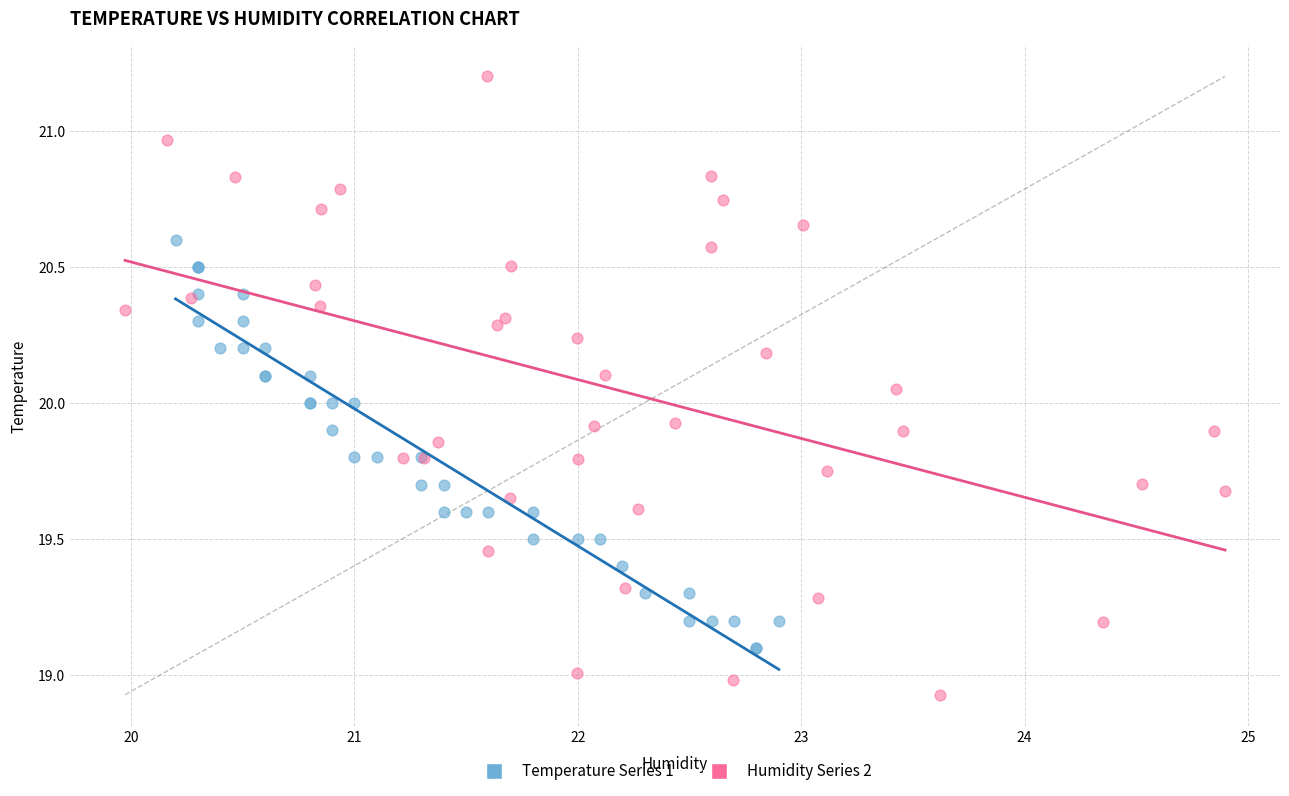

Which series has the widest spread of Y values?

Humidity Series 2